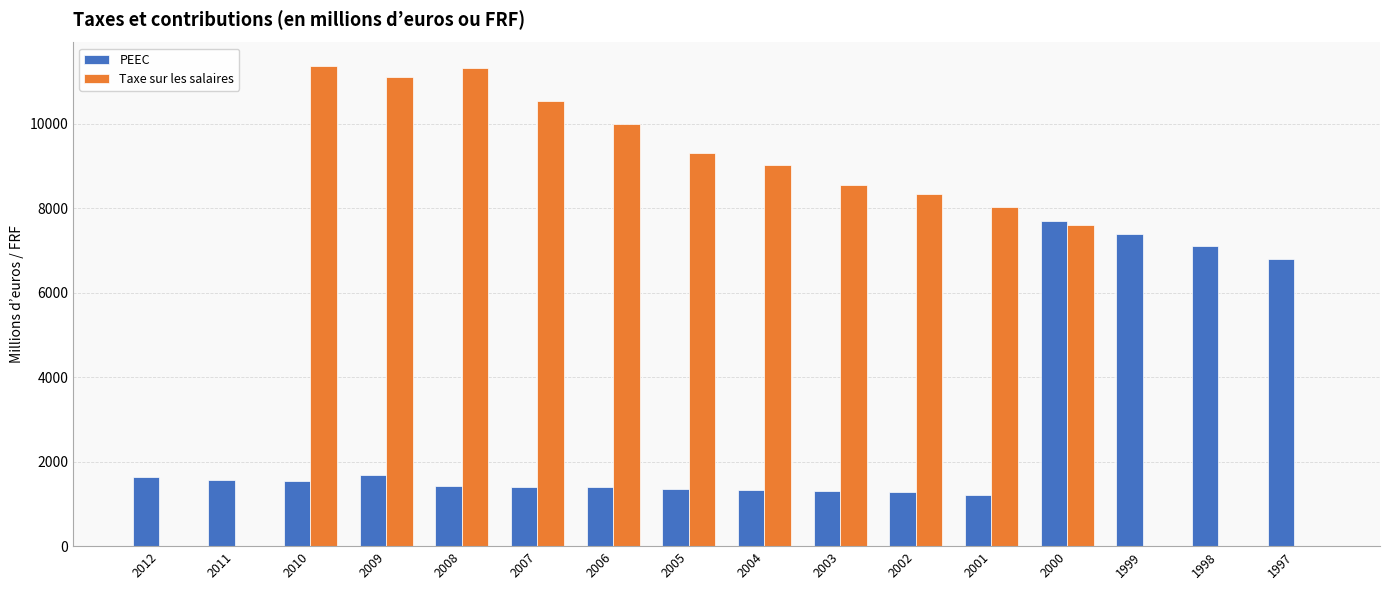

Which series has the largest range (max minus min)?

Taxe sur les salaires